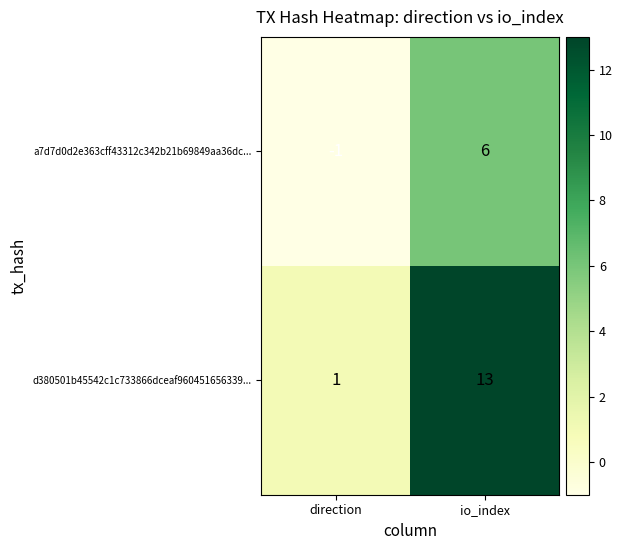

How many data points does each series have?

2